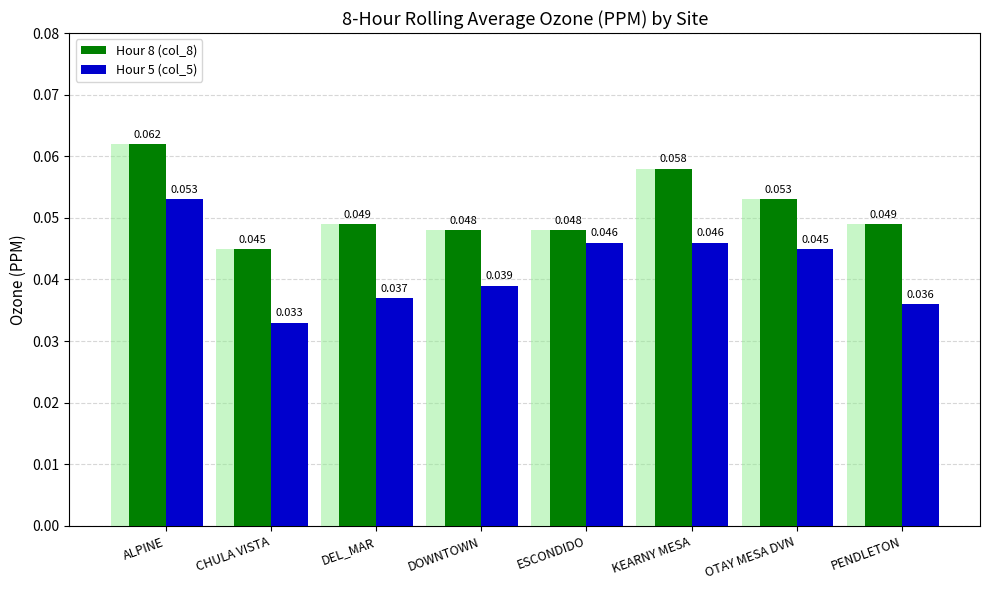

What is the label of the 2nd bar from the right?

OTAY MESA DVN